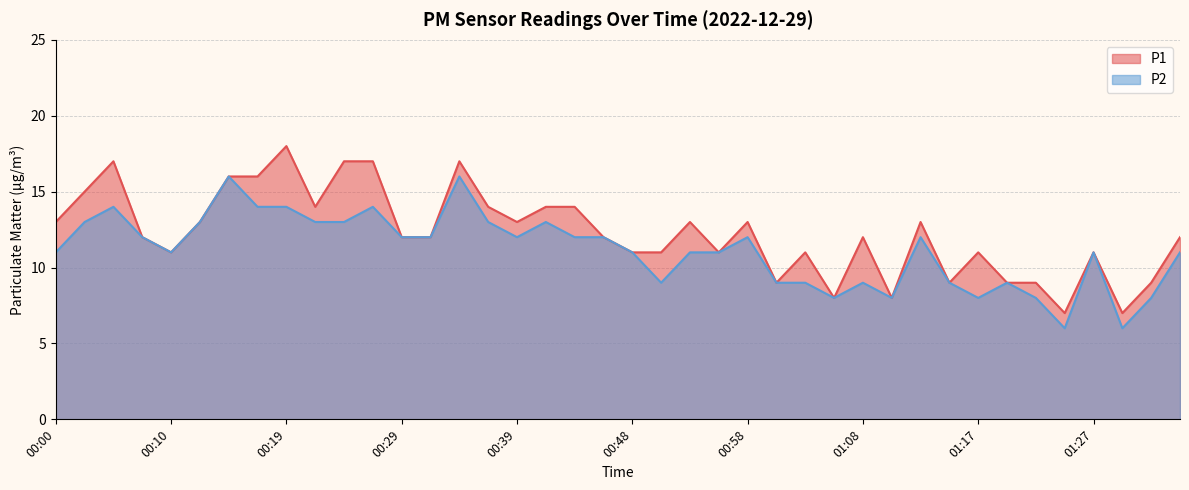

Which category has the lowest value in the P2 series?

01:25